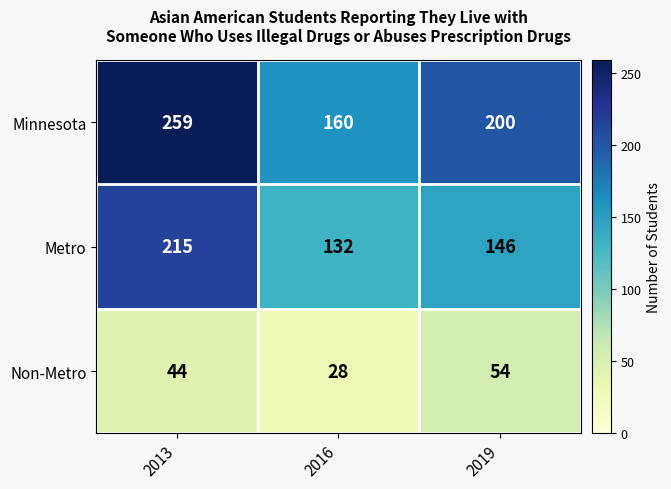

Reading left to right, list all the values displayed in this chart.

Minnesota: 259	160	200
Metro: 215	132	146
Non-Metro: 44	28	54